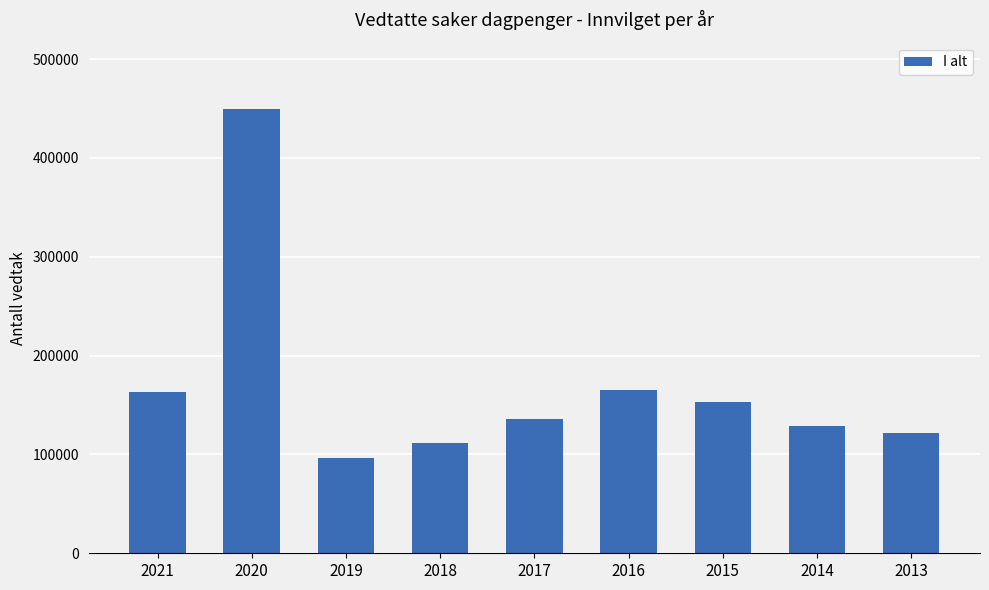

What is the smallest value displayed?

96700